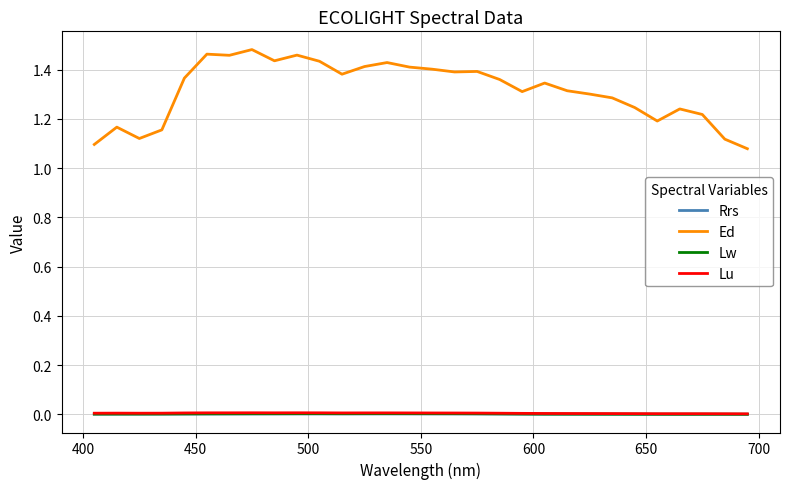

Which series has the widest spread of values?

Ed